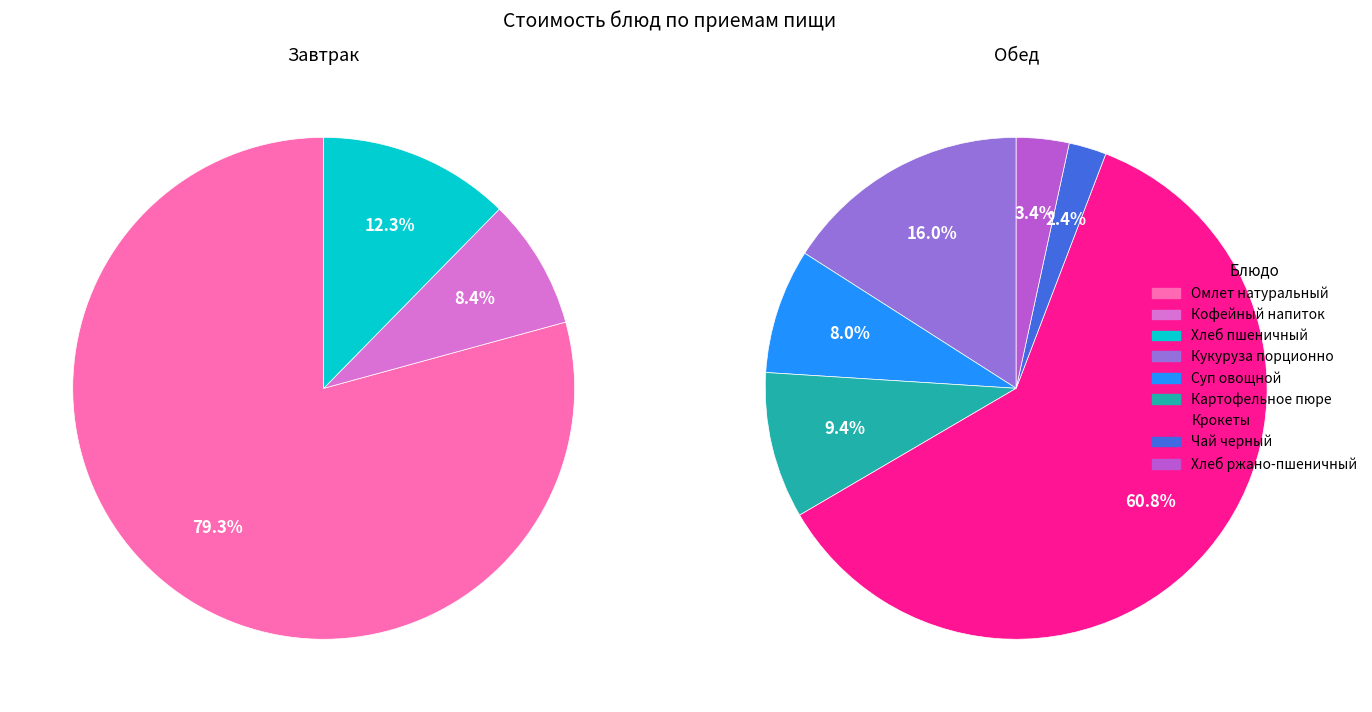

How many slices are in this pie chart?

9